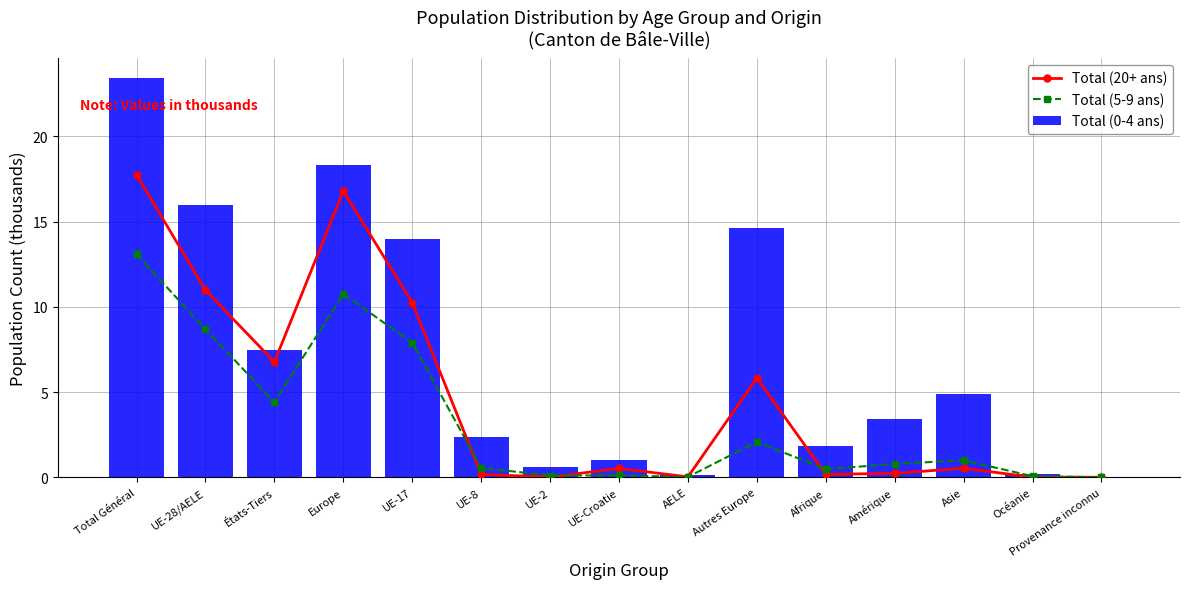

Reading left to right, what are all the values shown in this chart?

Total (20+ ans): 17.7	11.0	6.8	16.8	10.2	0.2	0.0	0.5	0.0	5.8	0.2	0.2	0.5	0.0	0.0
Total (5-9 ans): 13.1	8.7	4.4	10.8	7.9	0.6	0.1	0.1	0.0	2.1	0.5	0.8	1.0	0.1	0.0
Total (0-4 ans): 23.4	16.0	7.4	18.3	14.0	2.3	0.6	1.0	0.1	14.6	1.8	3.4	4.9	0.2	0.0